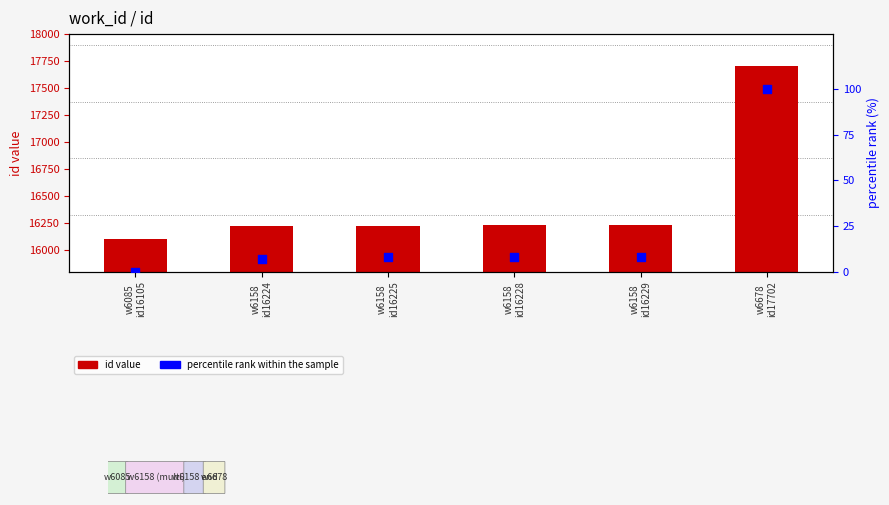

Which series reaches the minimum Y coordinate?

percentile rank within the sample